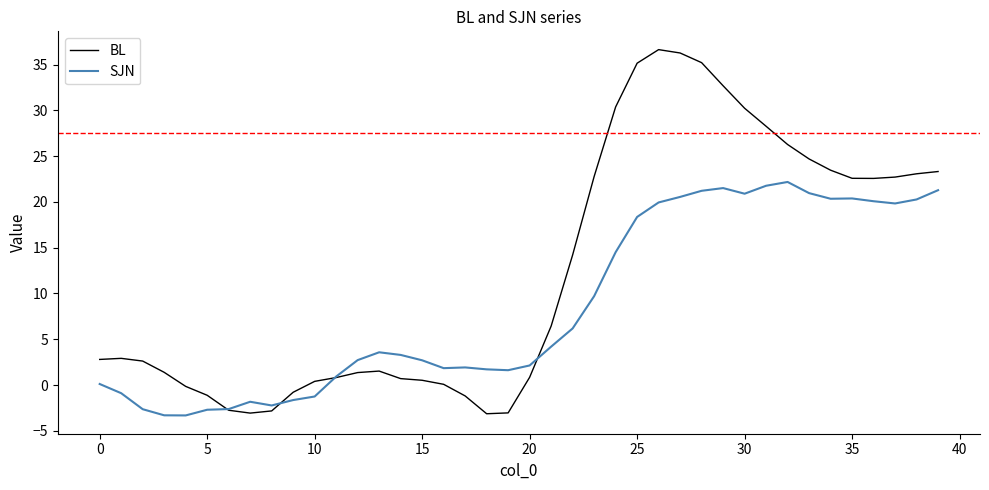

How many values in the SJN series exceed 3?

21